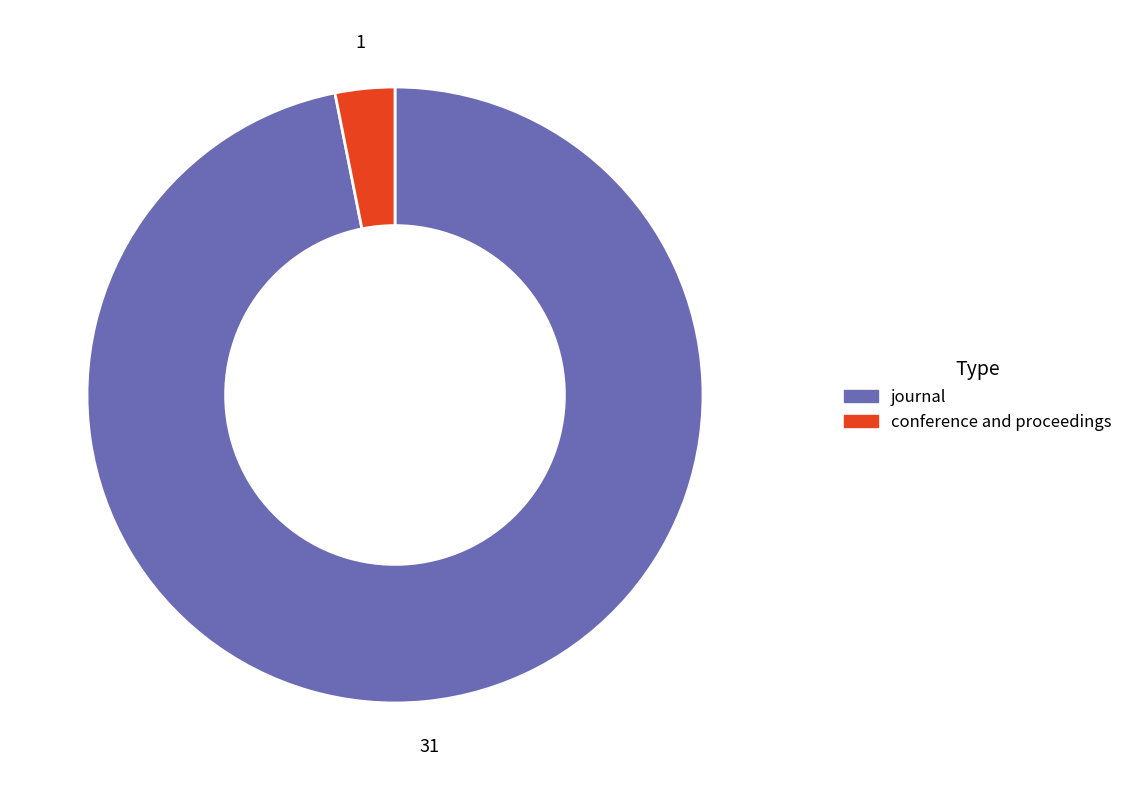

Is there a majority slice in this chart?

Yes